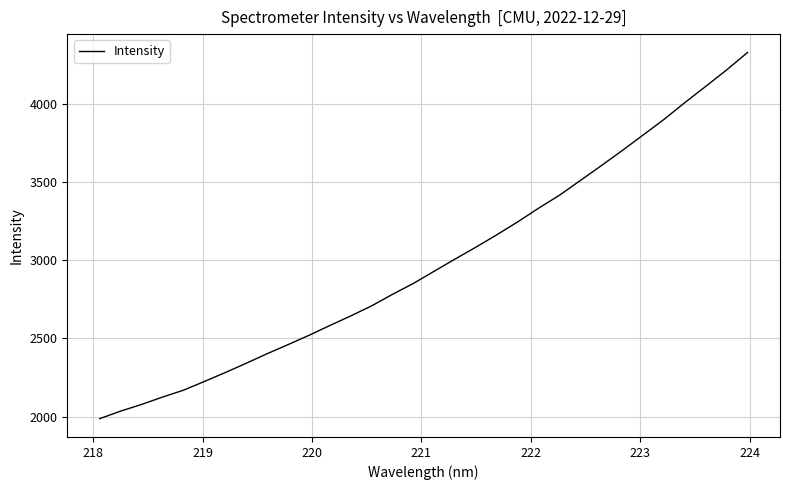

Reading right to left, transcribe all the data shown in this chart.

4327.7	4216.3	4111.3	4007.6	3900.0	3800.1	3700.9	3604.3	3509.9	3415.5	3332.6	3245.0	3162.4	3083.4	3007.1	2929.2	2850.9	2781.1	2707.3	2642.8	2581.5	2518.8	2459.4	2401.3	2340.2	2280.8	2223.7	2168.0	2124.1	2077.0	2034.4	1986.2